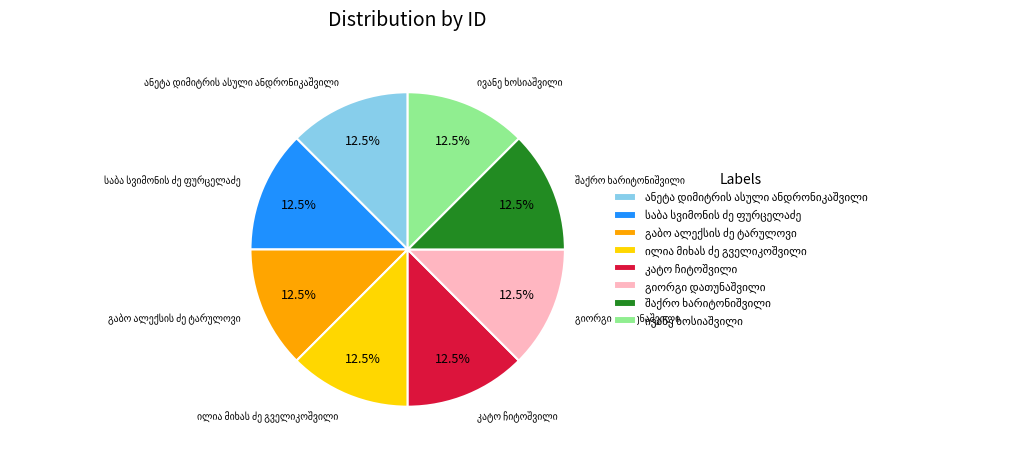

Is there any slice that represents more than half of the pie?

No